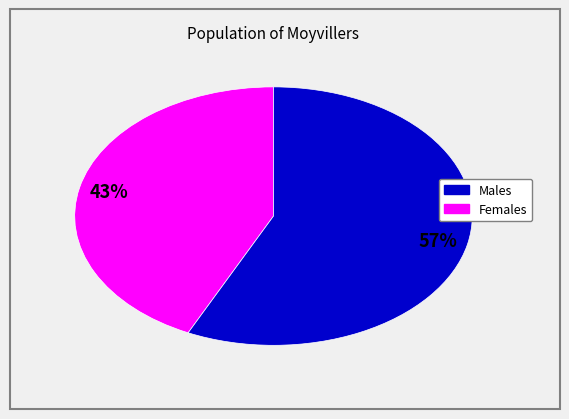

To the nearest percent, what is the difference between the largest and smallest slice percentages?

14%